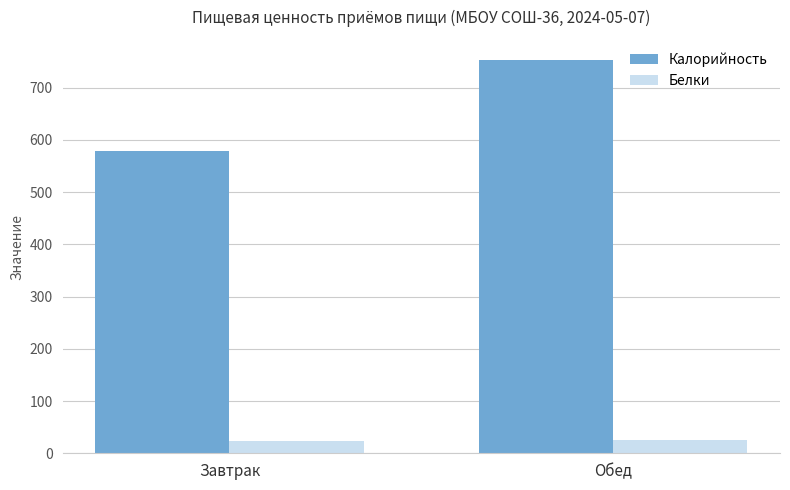

Is the value of Калорийность at Обед greater than the value of Белки at Завтрак?

Yes